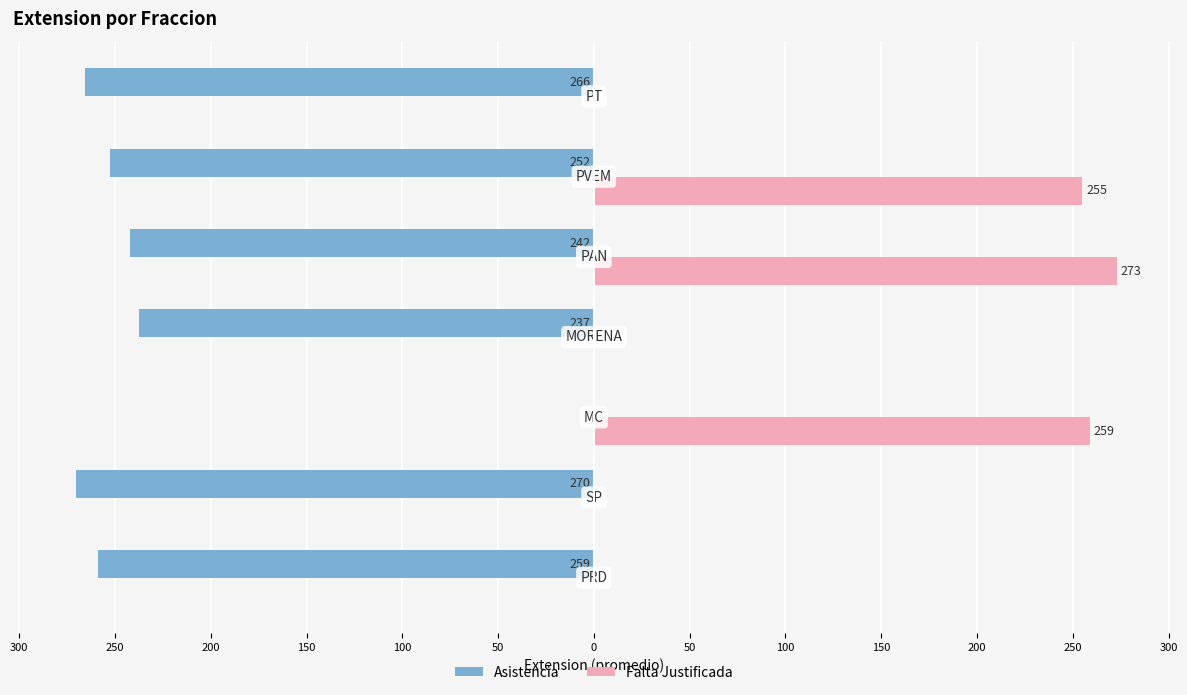

Rank the series by their maximum value, from highest to lowest.

Falta Justificada, Asistencia